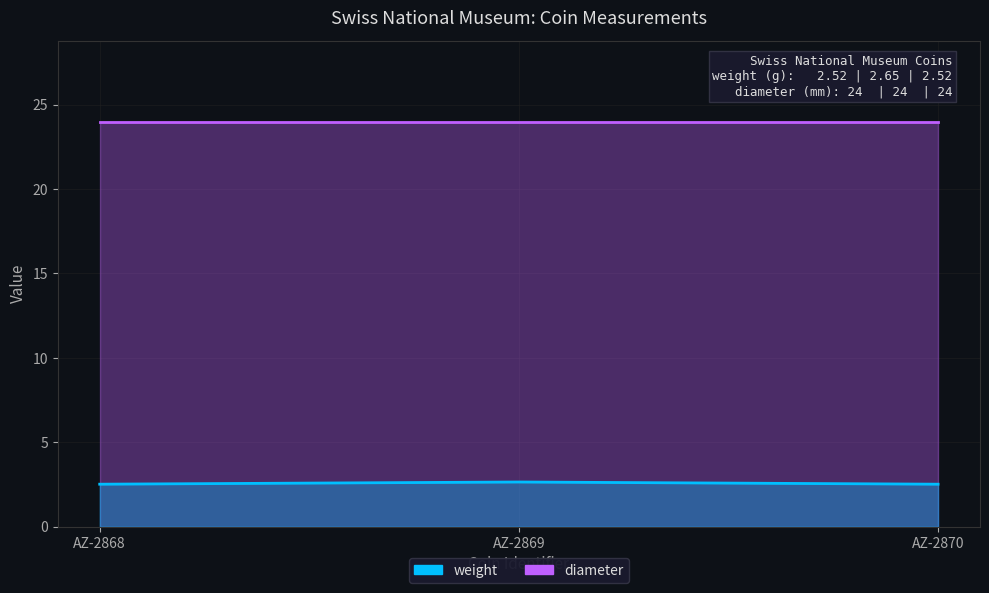

What is the sum of all values?

7.7